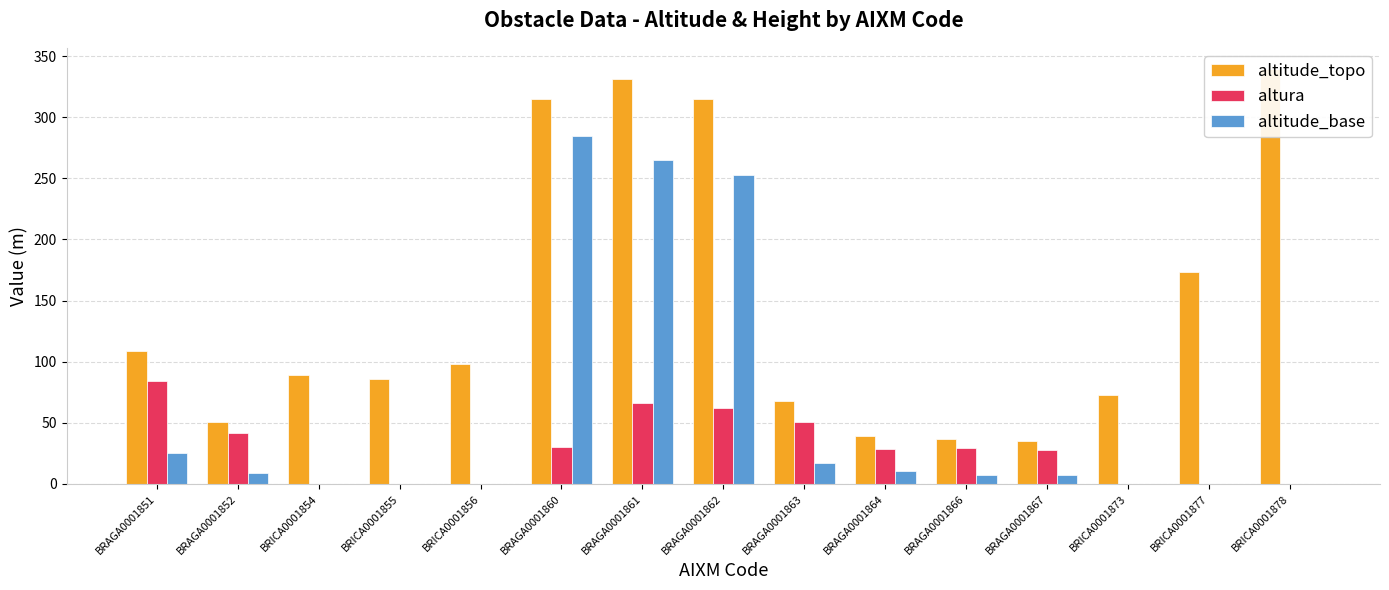

Rank the series by their maximum value, from lowest to highest.

altura, altitude_base, altitude_topo